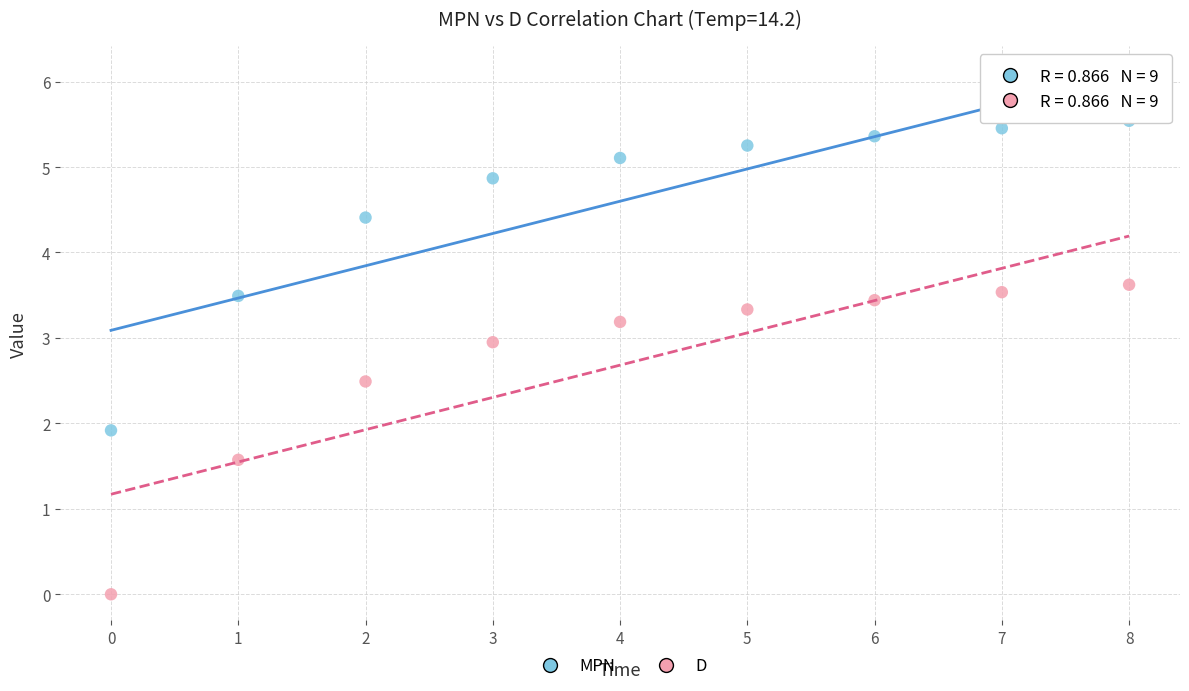

What are all the series names shown in the legend?

MPN, D